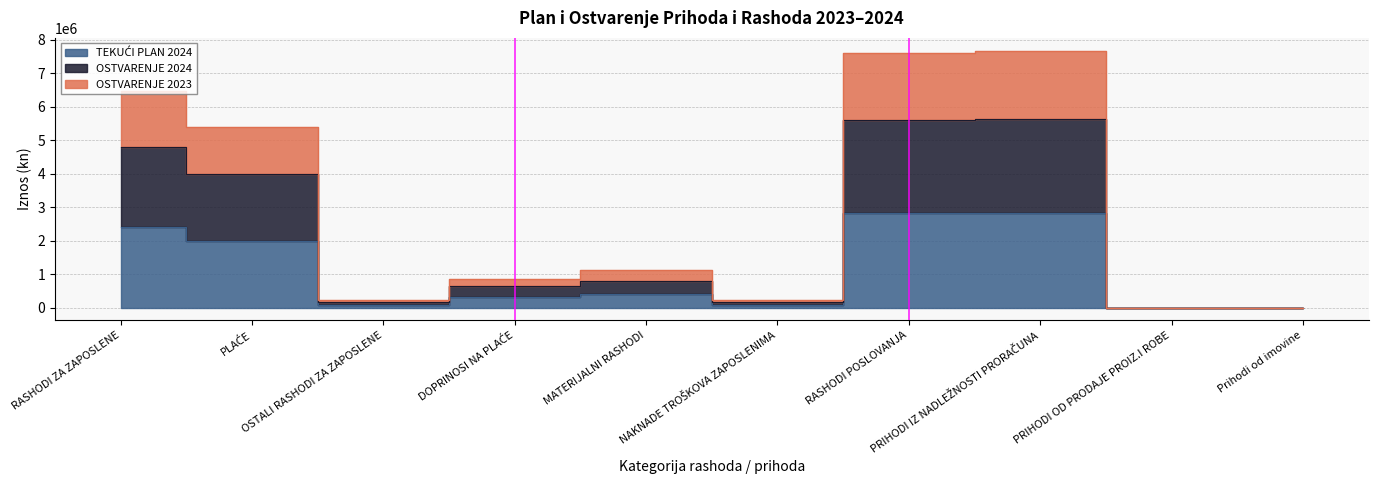

What value does the OSTVARENJE 2023 series have at RASHODI POSLOVANJA?

7607641.0